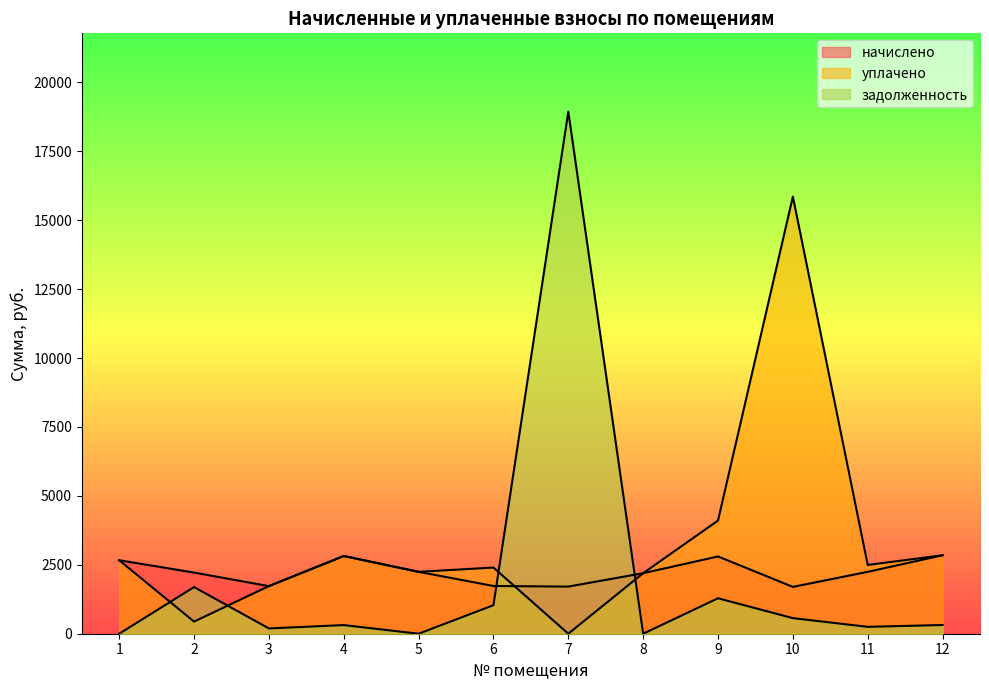

At which category is the sum across all series the highest?

7